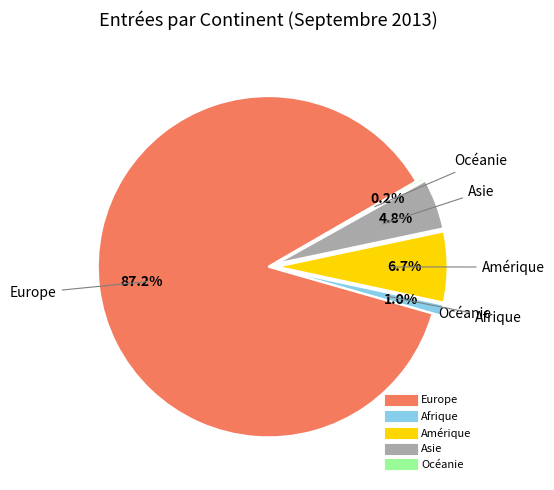

To the nearest percent, what is the average slice percentage?

20%